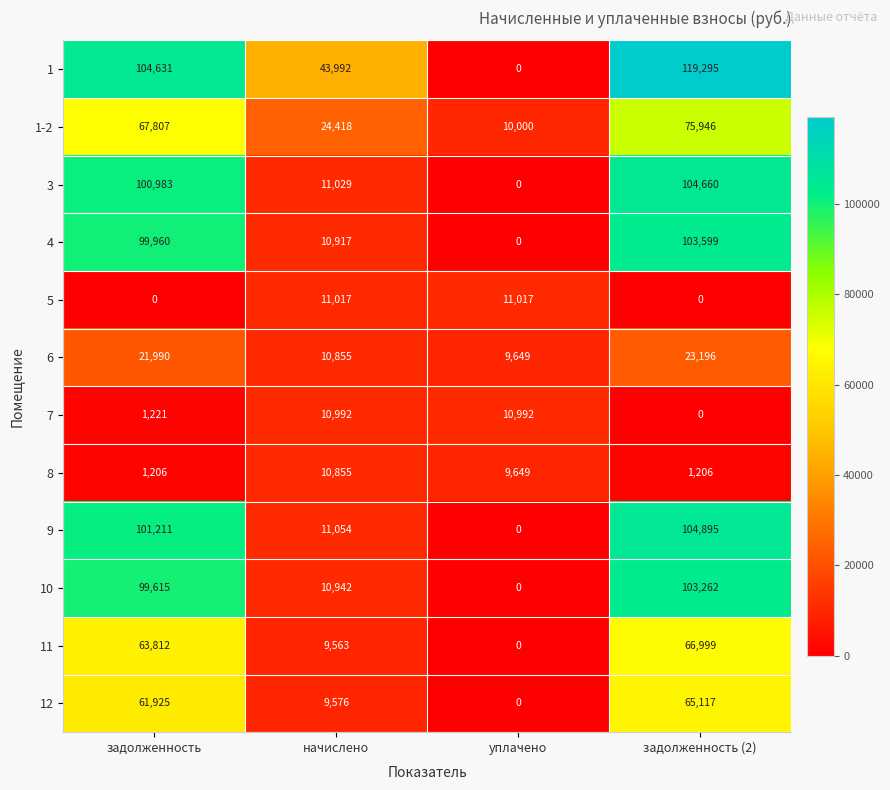

Count the 1 values in the range 43992 to 119295.

3